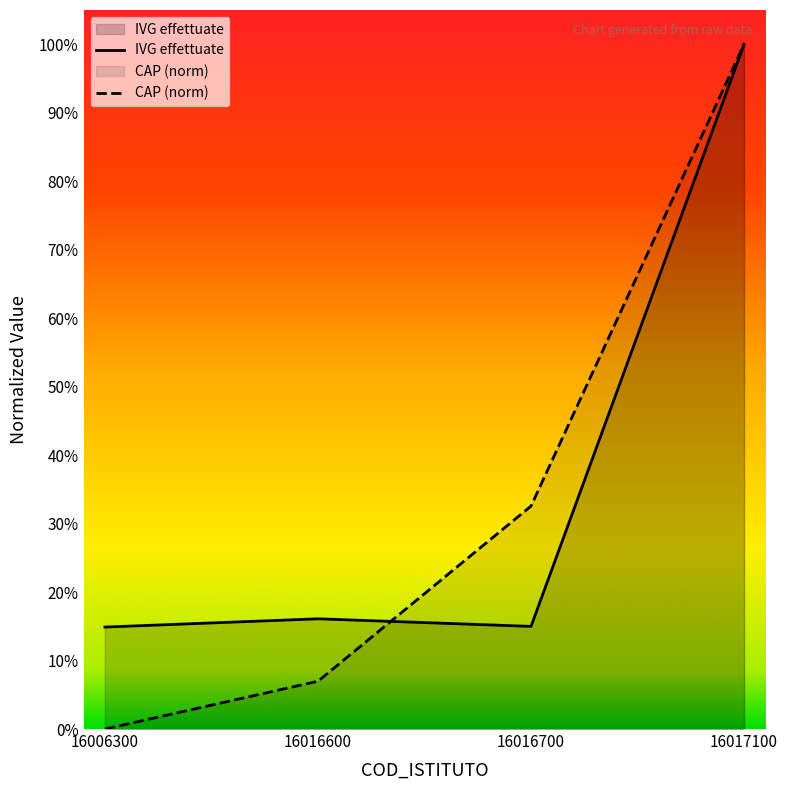

Which series ends up on top after the final intersection of IVG effettuate and CAP?

CAP